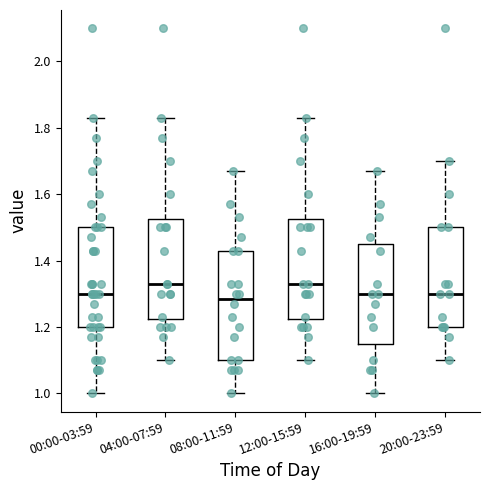

Comparing the boxes themselves (not the whiskers), which one is the tallest?

08:00-11:59